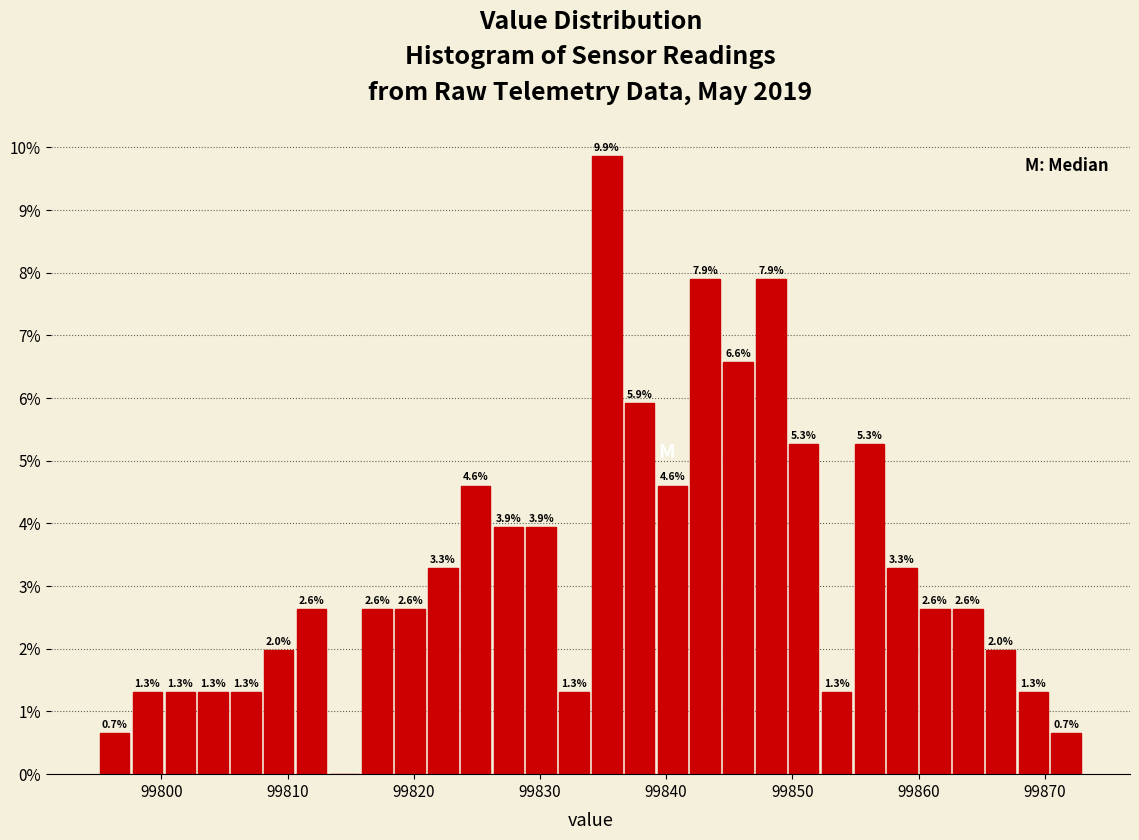

Read against the x-axis, roughly where is the centre of the tallest bar?

99835